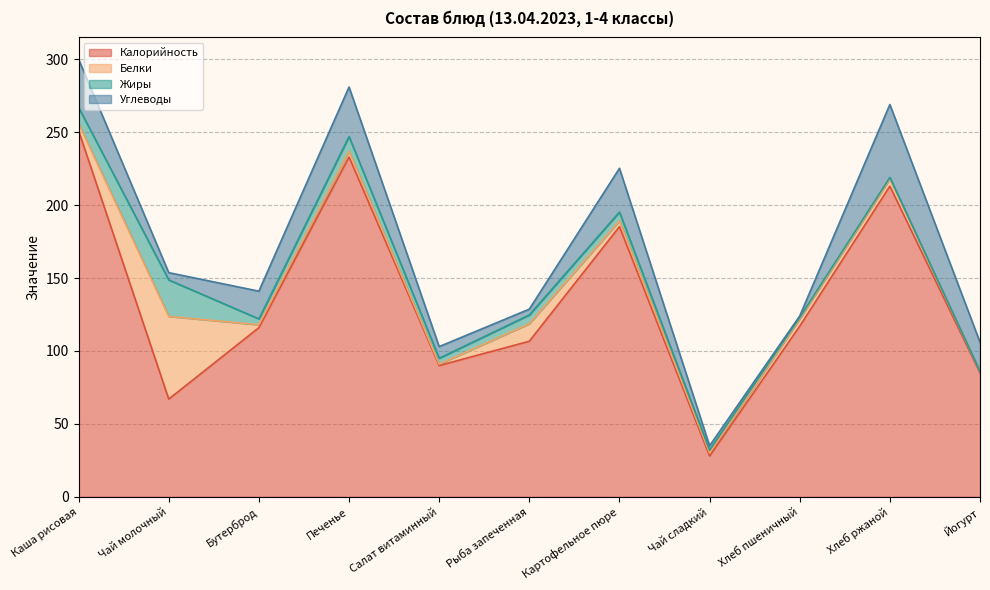

What is the total value across all series at Салат витаминный?

103.0